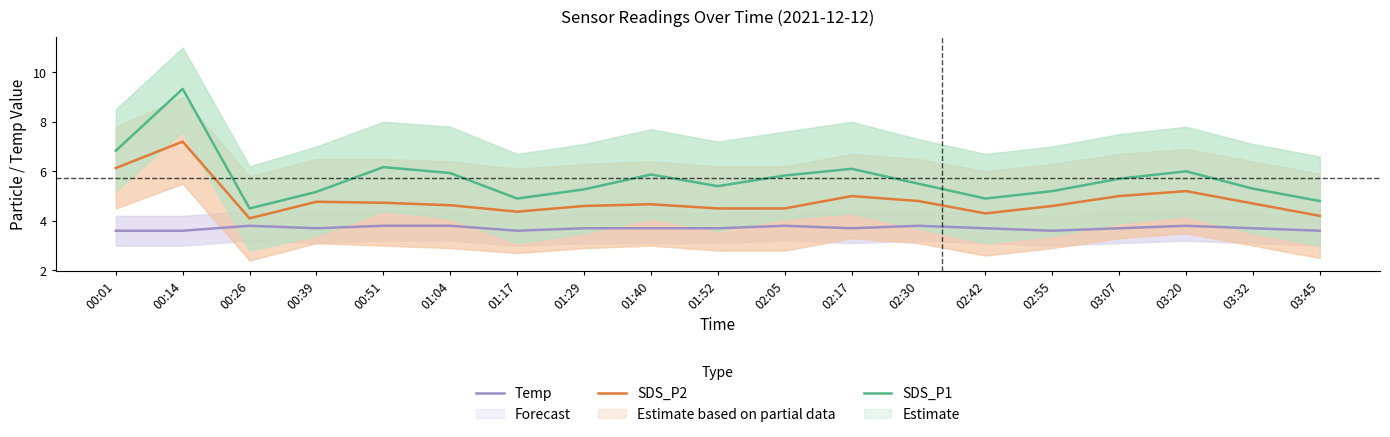

True or false: Temp has a value of 4.9 at 03:20.

False